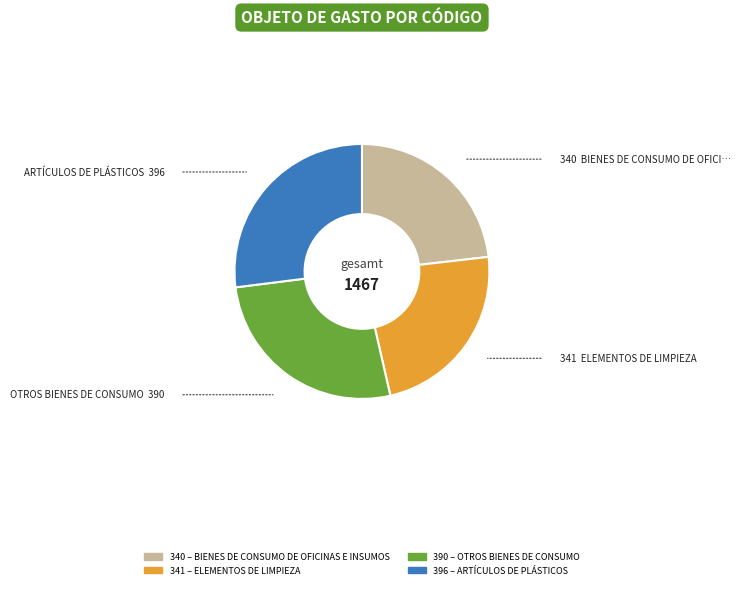

Does any single category account for the majority?

No